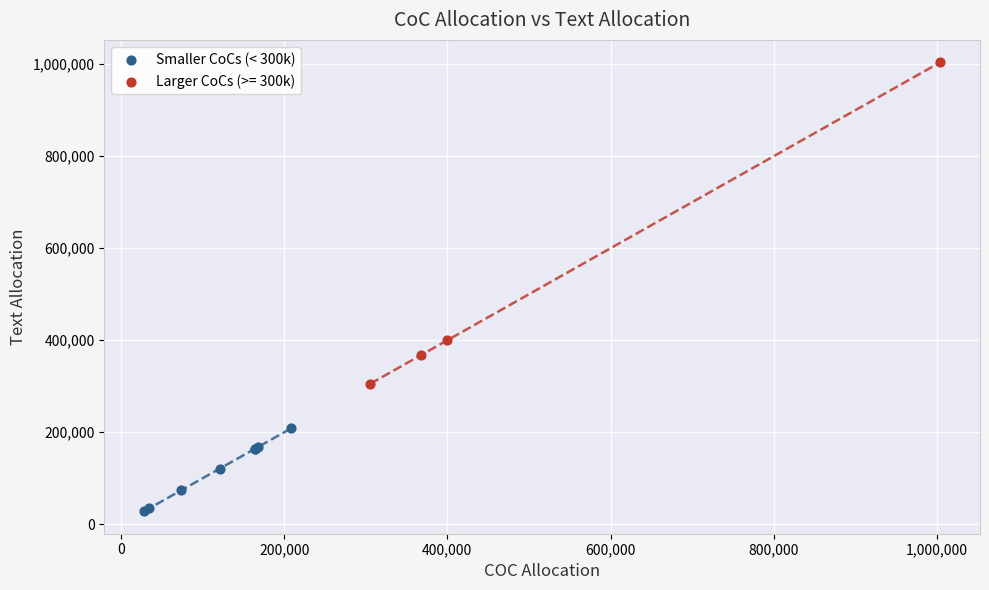

Which series reaches the minimum Y coordinate?

Smaller CoCs (< 300k)